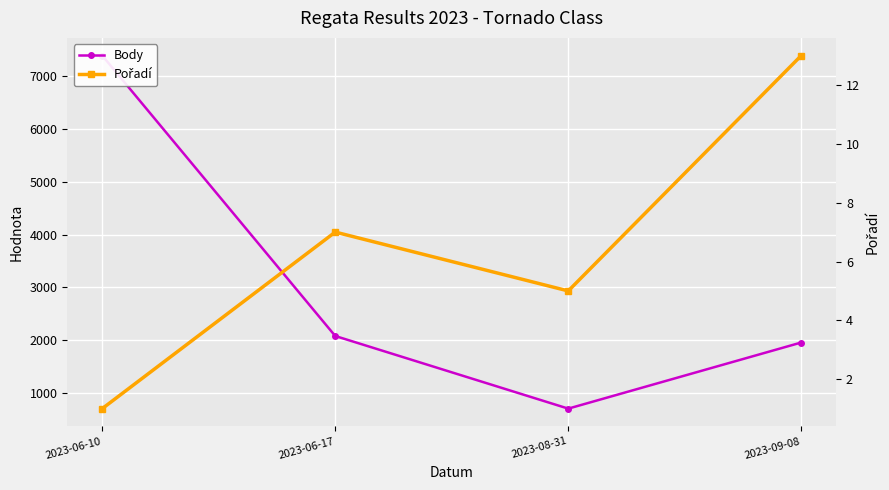

Reading right to left, list all the values displayed in this chart.

Body: 2023-09-08=1958	2023-08-31=707	2023-06-17=2081	2023-06-10=7387
Pořadí: 2023-09-08=13	2023-08-31=5	2023-06-17=7	2023-06-10=1